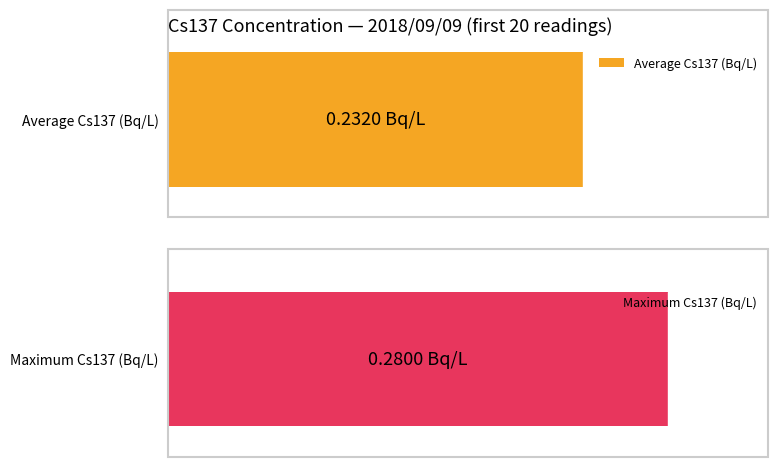

Are the bars horizontal?

Yes